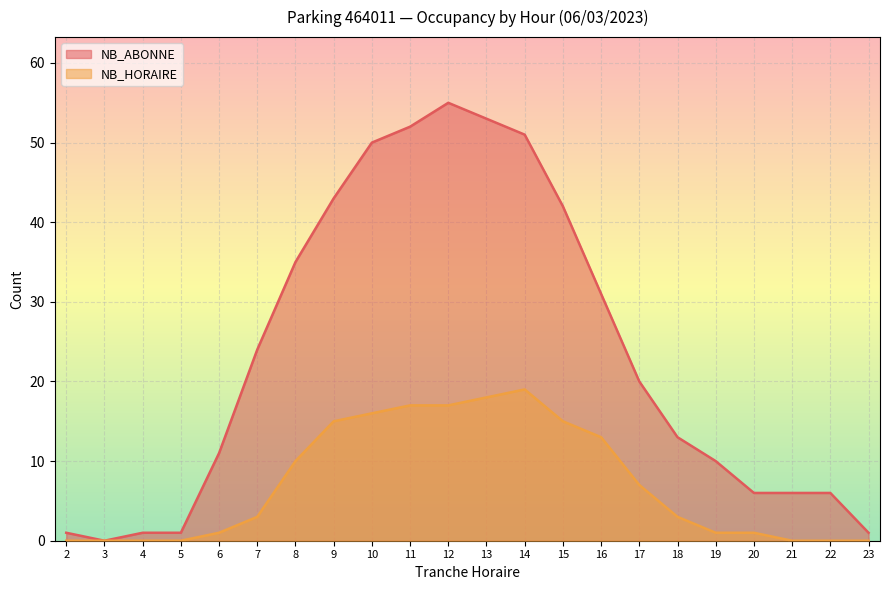

What is the total value across all series at 4?

1